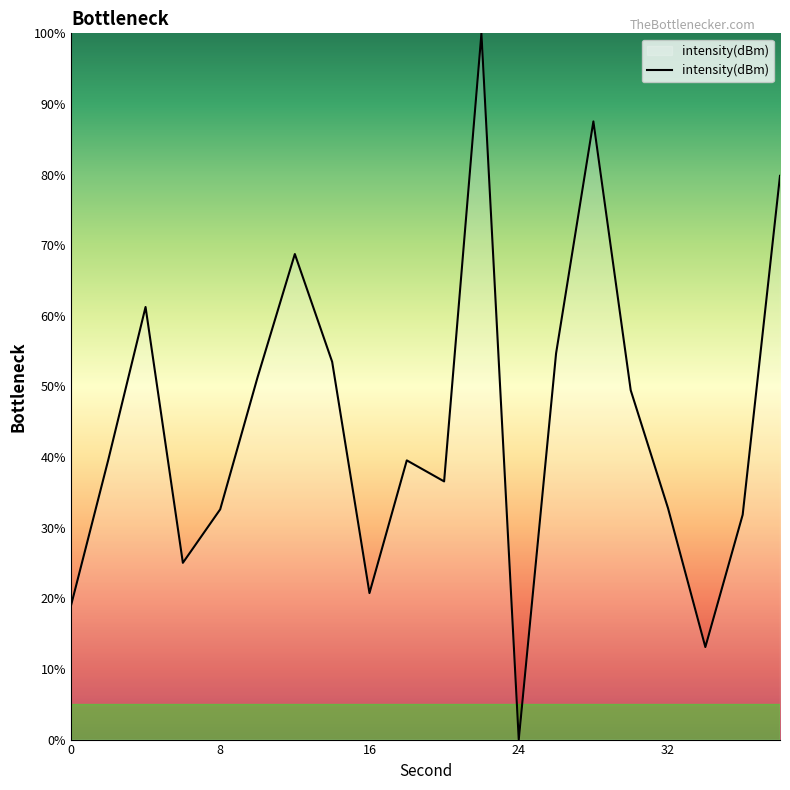

How many lines are shown in the chart?

1